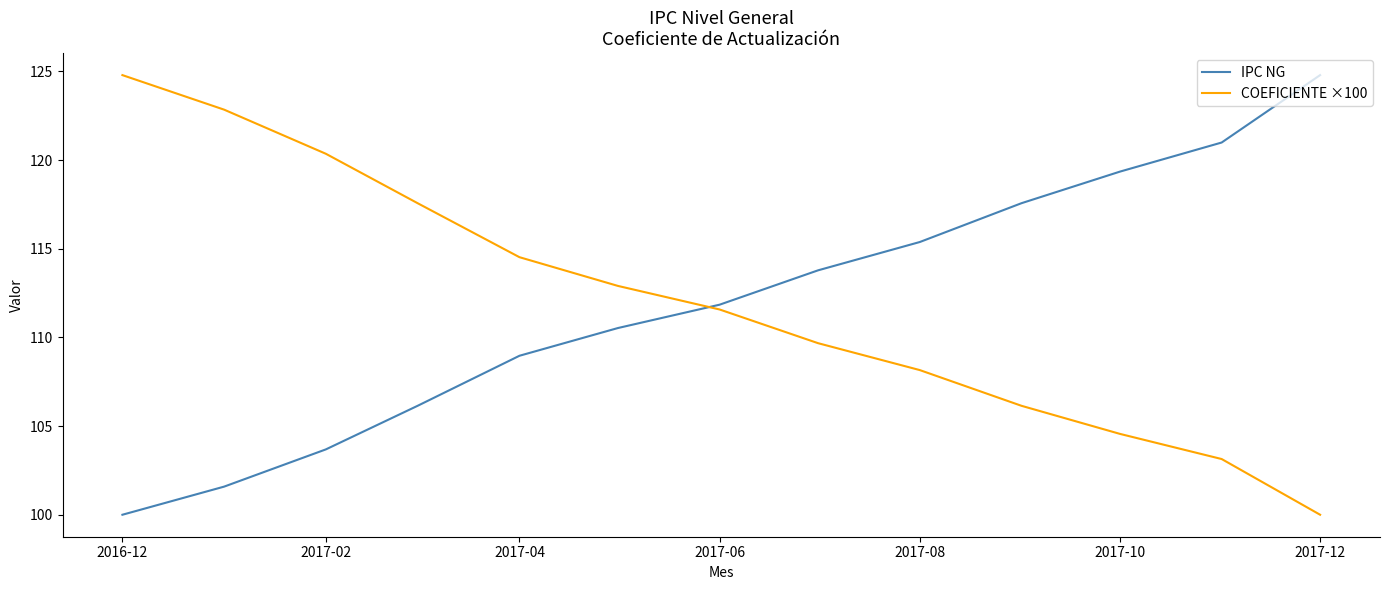

Reading left to right, transcribe all the data shown in this chart.

IPC NG: 100.0	101.6	103.7	106.1	109.0	110.5	111.8	113.8	115.4	117.6	119.4	121.0	124.8
COEFICIENTE ×100: 124.8	122.8	120.4	117.6	114.5	112.9	111.6	109.7	108.2	106.1	104.6	103.1	100.0